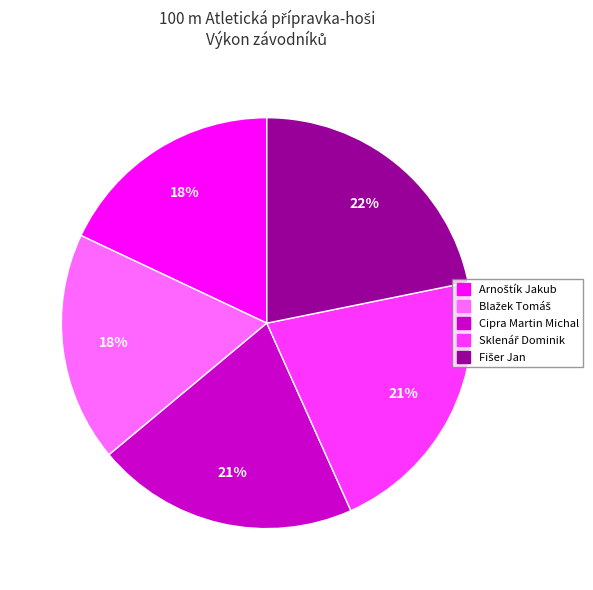

True or false: Cipra Martin Michal accounts for 30% of the total.

False